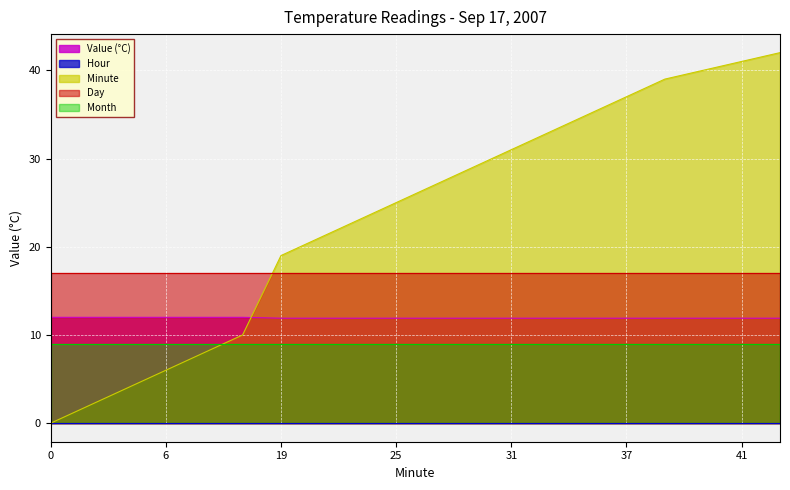

Reading left to right, extract all data points from this chart.

Value (°C): 0=12.0	2=12.0	4=12.0	6=12.0	8=12.0	10=12.0	19=11.9	21=11.9	23=11.9	25=11.9	27=11.9	29=11.9	31=11.9	33=11.9	35=11.9	37=11.9	39=11.9	40=11.9	41=11.9	42=11.9
Hour: 0=0.0	2=0.0	4=0.0	6=0.0	8=0.0	10=0.0	19=0.0	21=0.0	23=0.0	25=0.0	27=0.0	29=0.0	31=0.0	33=0.0	35=0.0	37=0.0	39=0.0	40=0.0	41=0.0	42=0.0
Minute: 0=0.0	2=2.0	4=4.0	6=6.0	8=8.0	10=10.0	19=19.0	21=21.0	23=23.0	25=25.0	27=27.0	29=29.0	31=31.0	33=33.0	35=35.0	37=37.0	39=39.0	40=40.0	41=41.0	42=42.0
Day: 0=17.0	2=17.0	4=17.0	6=17.0	8=17.0	10=17.0	19=17.0	21=17.0	23=17.0	25=17.0	27=17.0	29=17.0	31=17.0	33=17.0	35=17.0	37=17.0	39=17.0	40=17.0	41=17.0	42=17.0
Month: 0=9.0	2=9.0	4=9.0	6=9.0	8=9.0	10=9.0	19=9.0	21=9.0	23=9.0	25=9.0	27=9.0	29=9.0	31=9.0	33=9.0	35=9.0	37=9.0	39=9.0	40=9.0	41=9.0	42=9.0